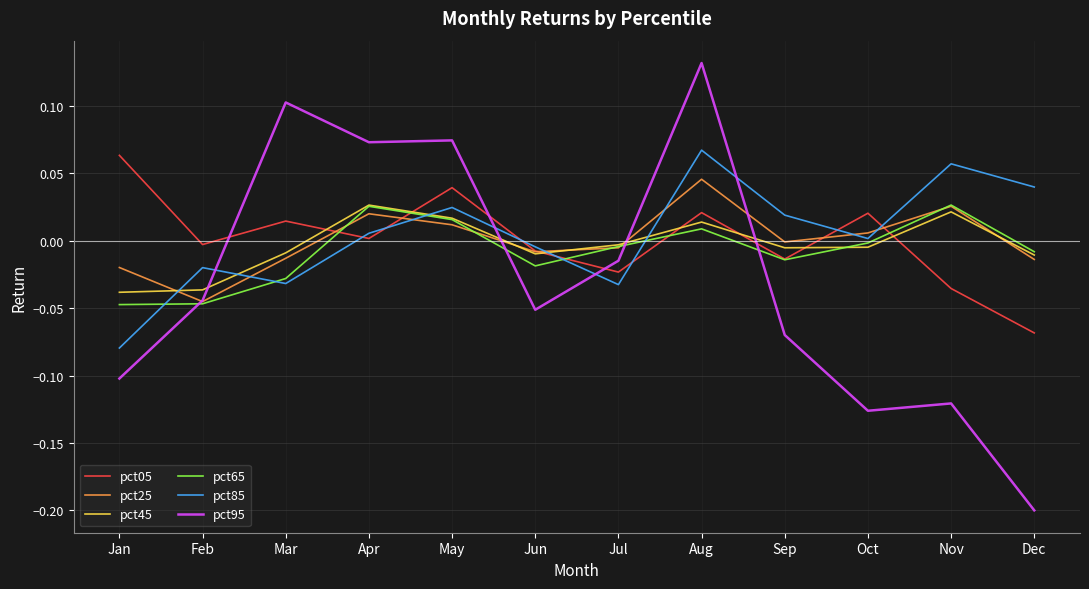

Is the value of pct45 at Oct greater than the value of pct65 at Nov?

No